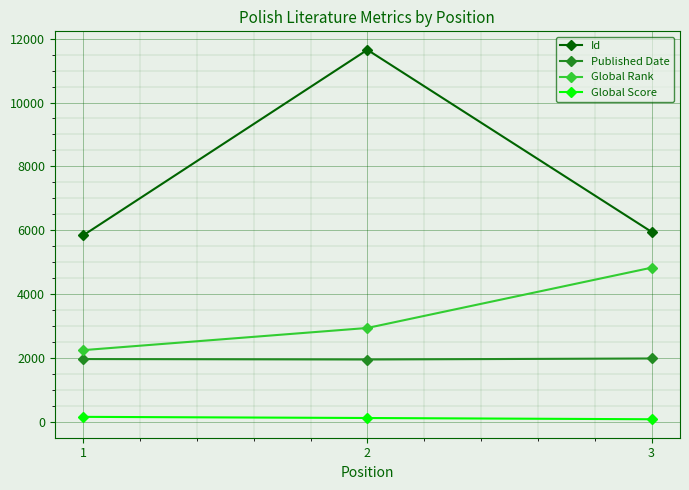

What is the sum of all Global Rank values?

10025